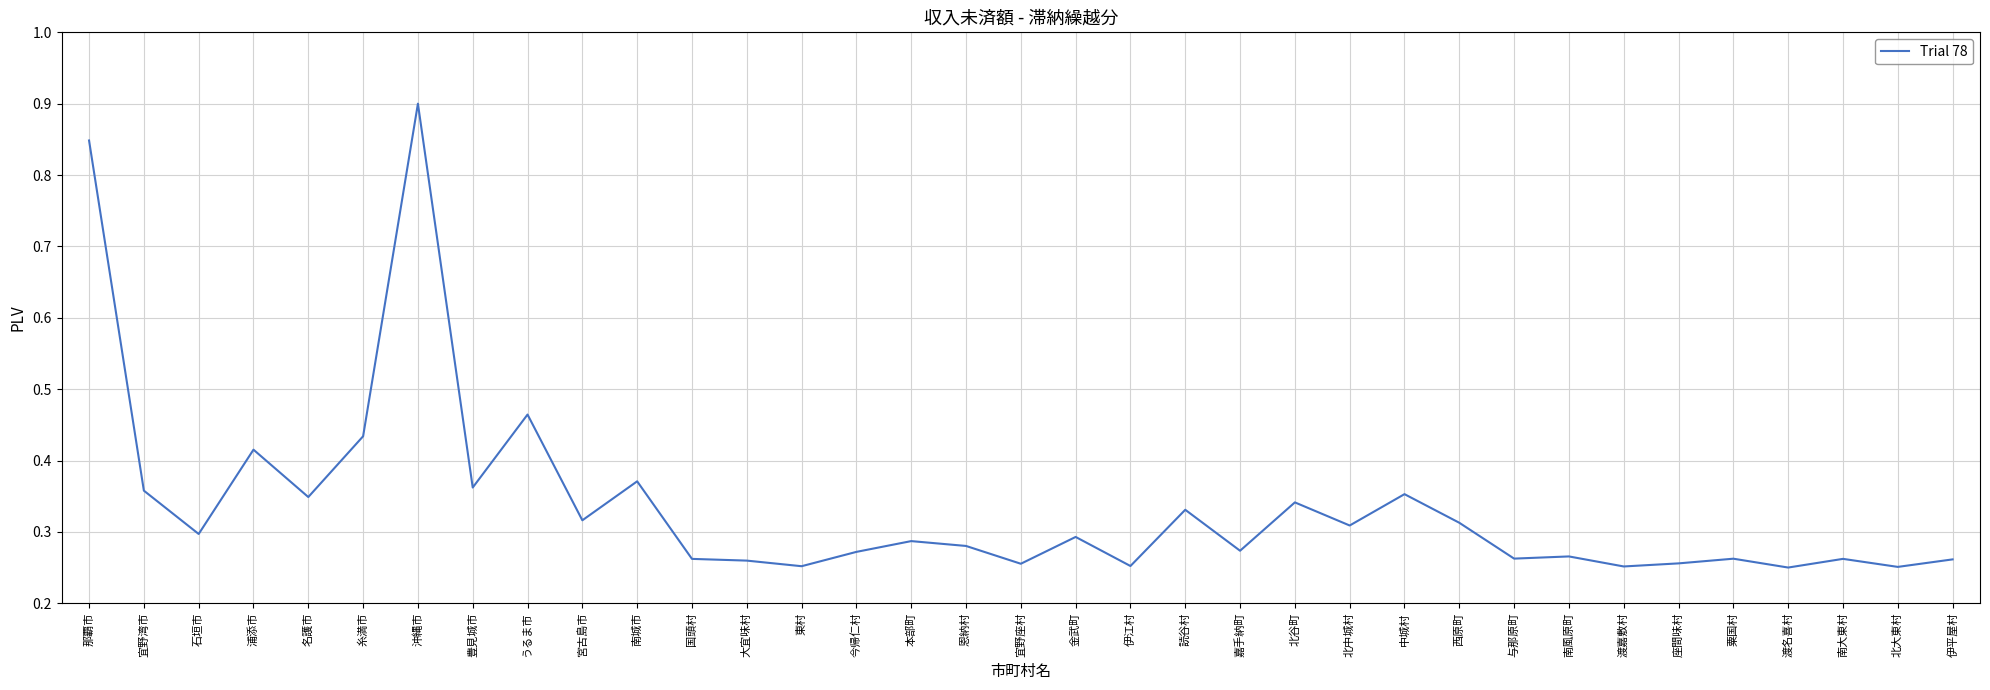

How many series are shown in this chart?

1